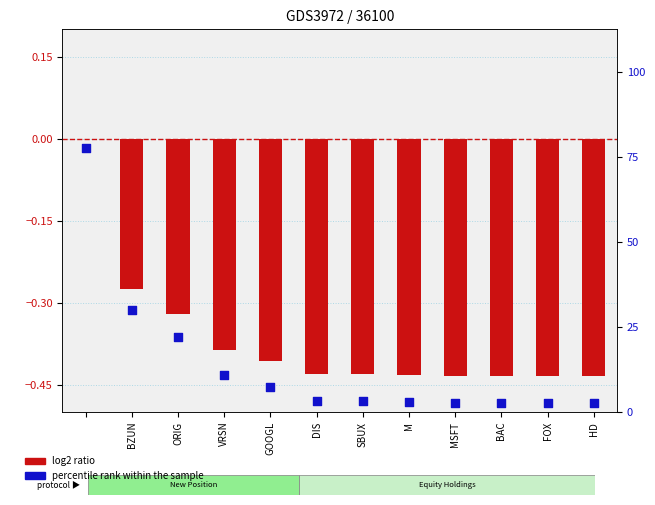

Which series reaches the minimum Y coordinate?

log2 ratio